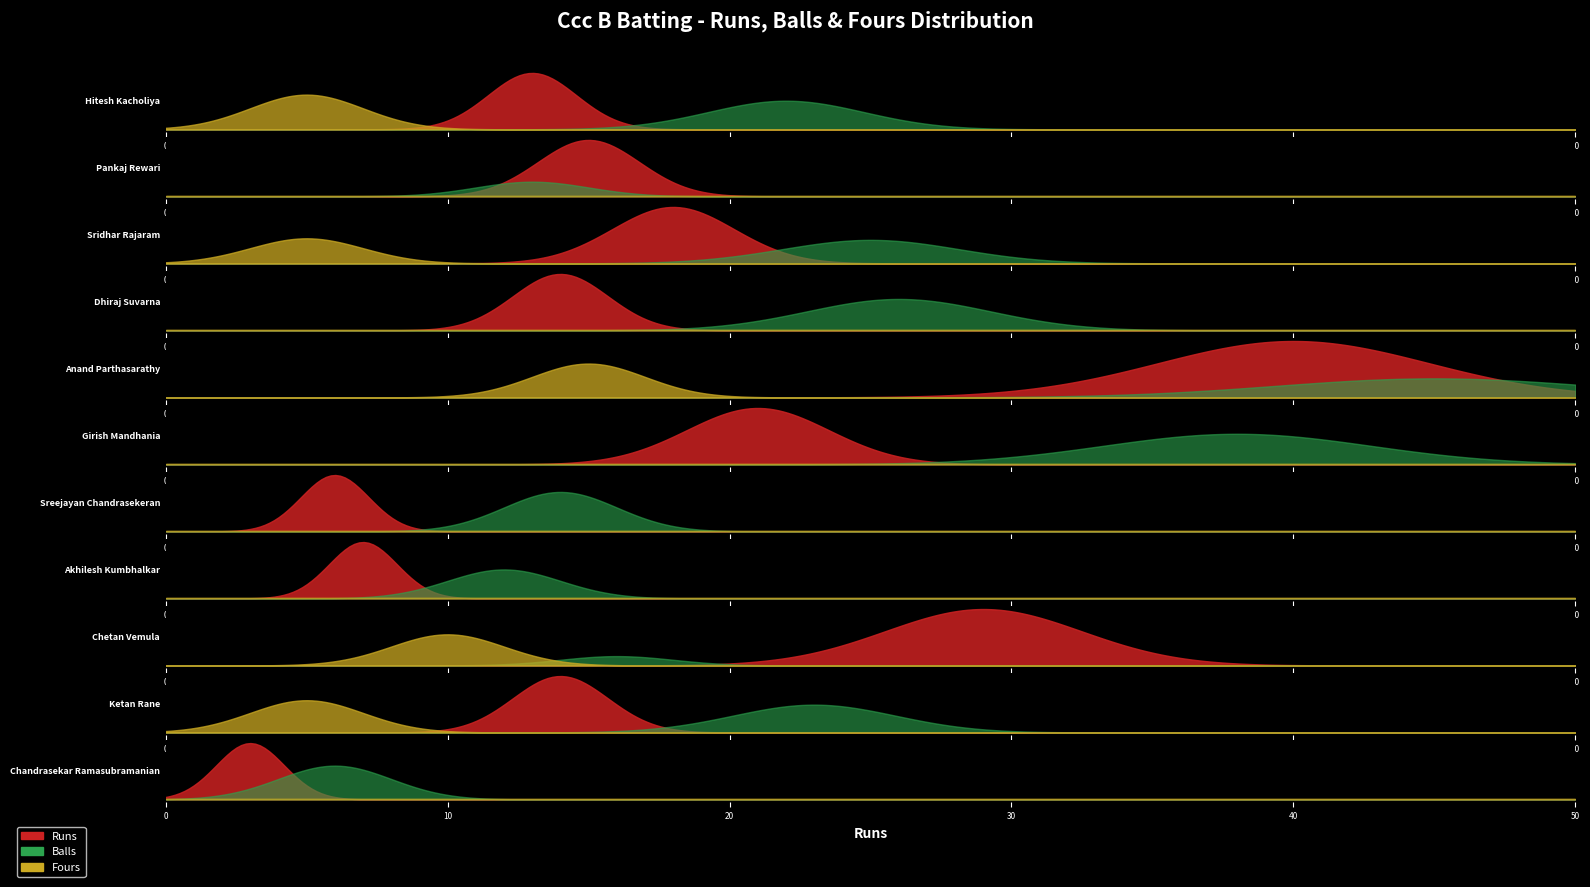

What is the sum of the Balls values at Sreejayan Chandrasekeran and Sridhar Rajaram?

39